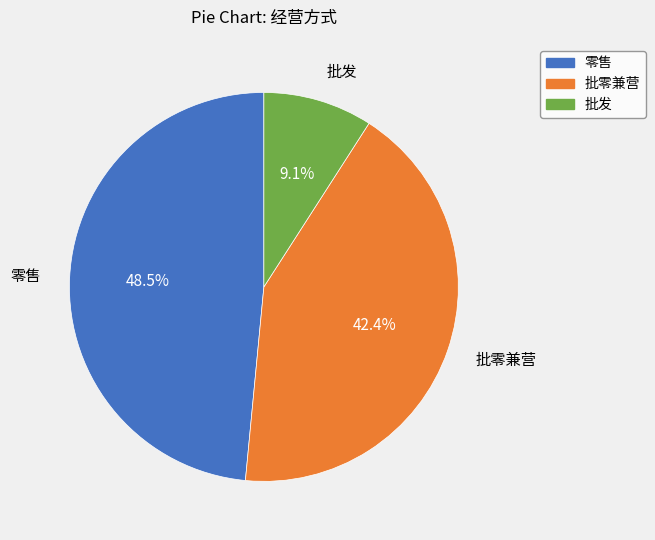

How many segments does this pie chart have?

3